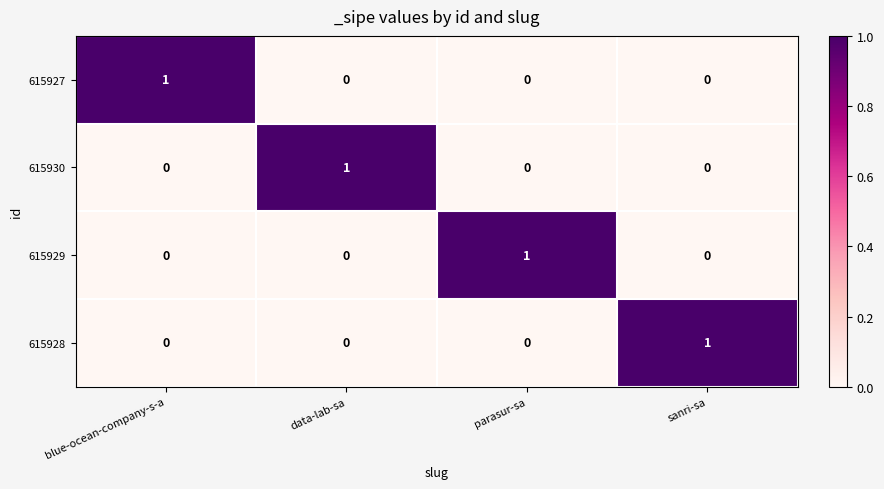

At how many categories does at least one series exceed 0?

4